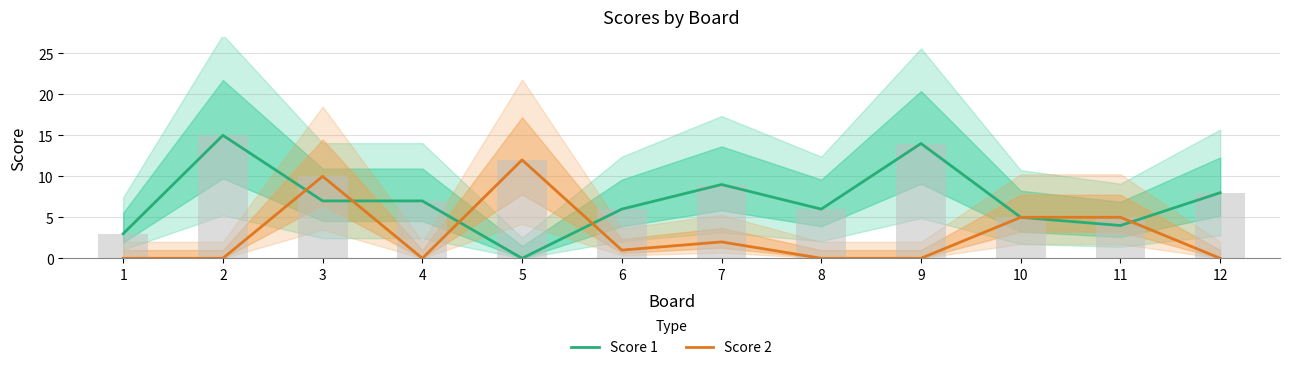

At 1, list the series in order from largest to smallest.

Score 1, Score 2